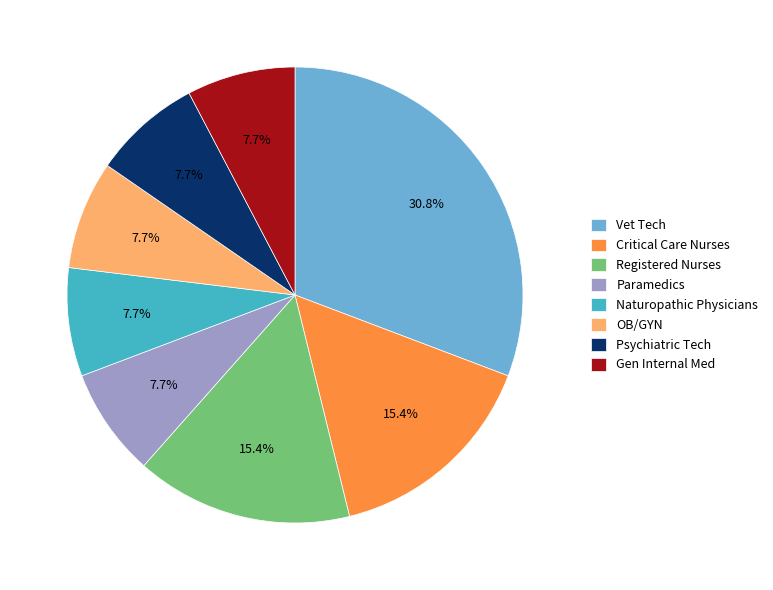

Which slice is the largest?

Vet Tech